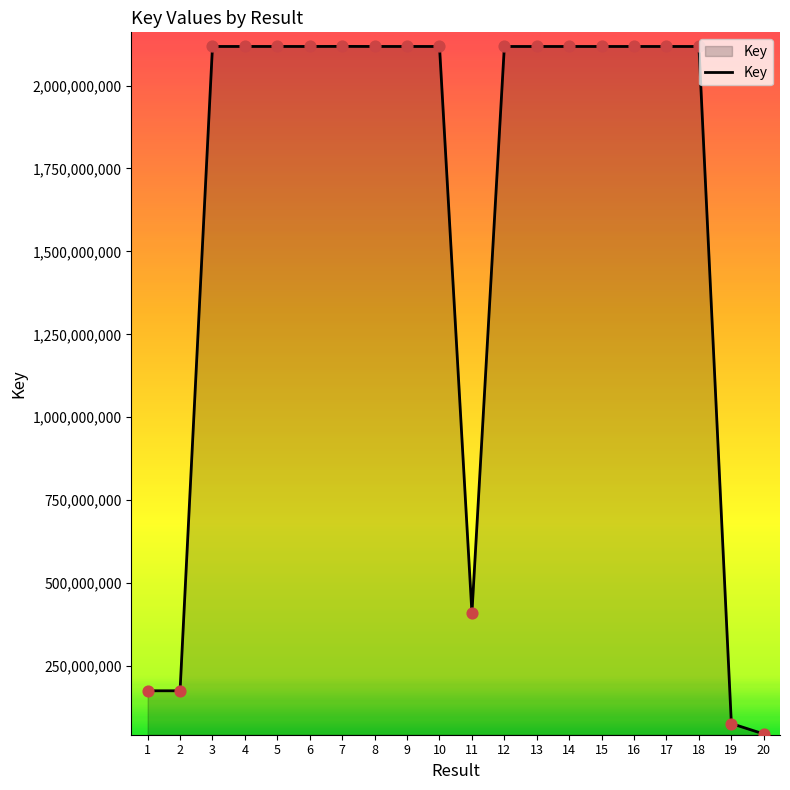

Approximately how many times larger is the value at 13 compared to 6?

1.0